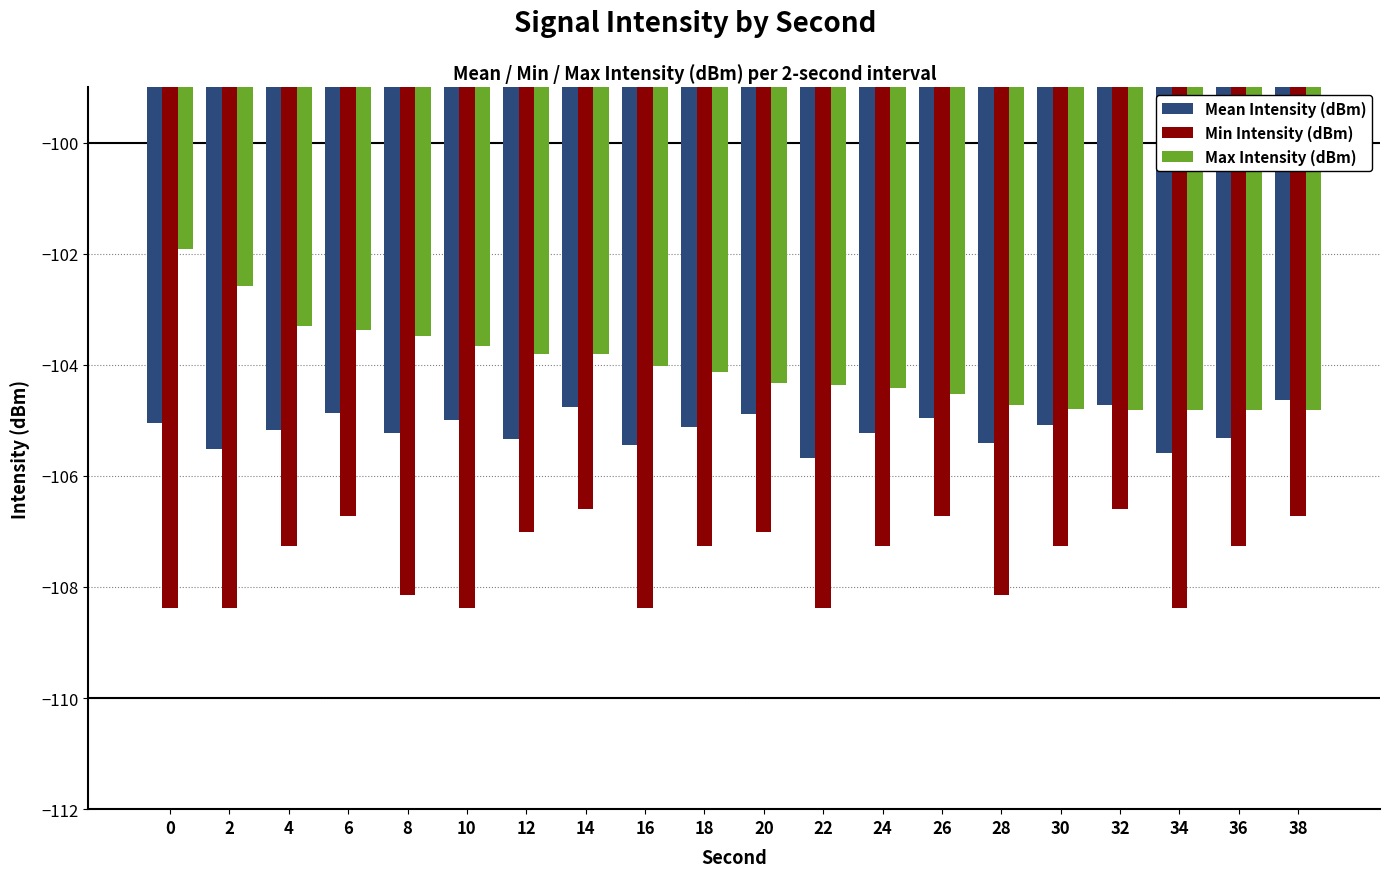

Between 8 and 12, which series saw the biggest shift?

Min Intensity (dBm)